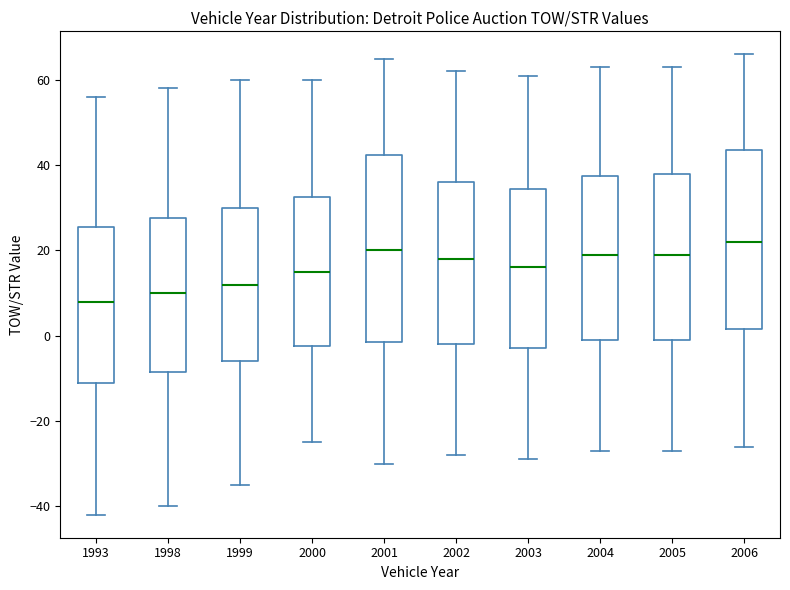

Reading left to right, transcribe this box plot: for each box, give where its median line is, the range the box spans, and where its two whiskers end, as read against the y-axis. The values are not printed on the chart, so give them approximately, as read against the axis.

1993: median 8, box -10 to 26, whiskers -42 to 56
1998: median 10, box -8 to 28, whiskers -40 to 58
1999: median 12, box -6 to 30, whiskers -34 to 60
2000: median 16, box -2 to 32, whiskers -24 to 60
2001: median 20, box -2 to 42, whiskers -30 to 66
2002: median 18, box -2 to 36, whiskers -28 to 62
2003: median 16, box -2 to 34, whiskers -28 to 62
2004: median 20, box 0 to 38, whiskers -26 to 64
2005: median 20, box 0 to 38, whiskers -26 to 64
2006: median 22, box 2 to 44, whiskers -26 to 66